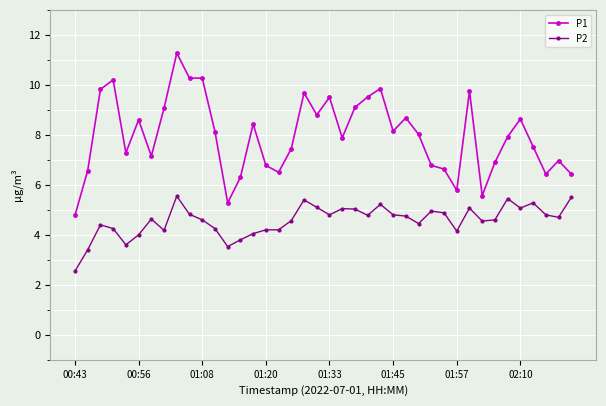

How many series are shown in this chart?

2